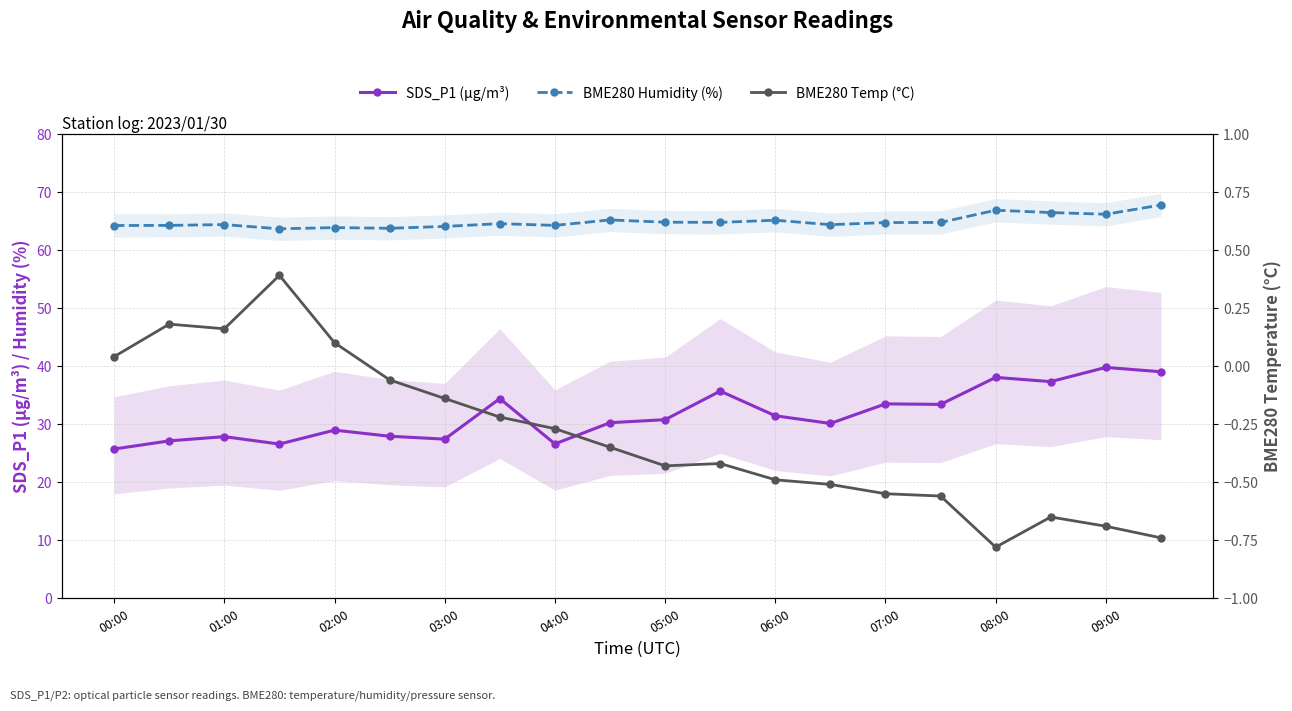

Reading left to right, transcribe all the data shown in this chart.

SDS_P1 (µg/m³): 25.7	27.1	27.8	26.6	28.9	27.9	27.4	34.4	26.6	30.2	30.8	35.7	31.4	30.1	33.5	33.4	38.0	37.3	39.8	39.0
BME280 Humidity (%): 64.2	64.2	64.3	63.6	63.8	63.7	64.0	64.5	64.2	65.1	64.8	64.7	65.1	64.3	64.7	64.7	66.8	66.4	66.1	67.7
BME280 Temp (°C): 0.0	0.2	0.2	0.4	0.1	-0.1	-0.1	-0.2	-0.3	-0.3	-0.4	-0.4	-0.5	-0.5	-0.6	-0.6	-0.8	-0.7	-0.7	-0.7